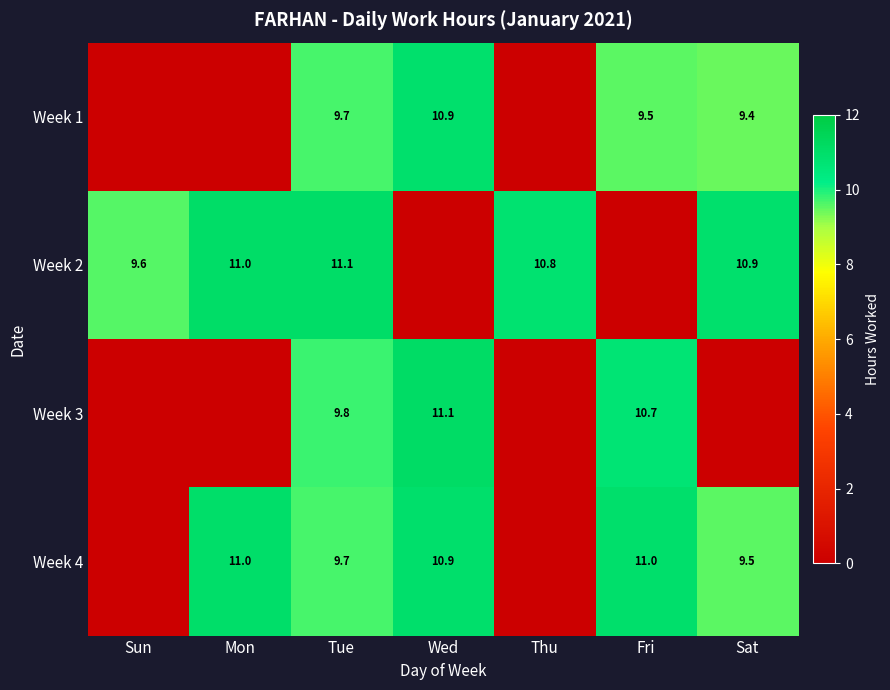

The Week 1 series shows 14.2 at Wed. True or false?

False